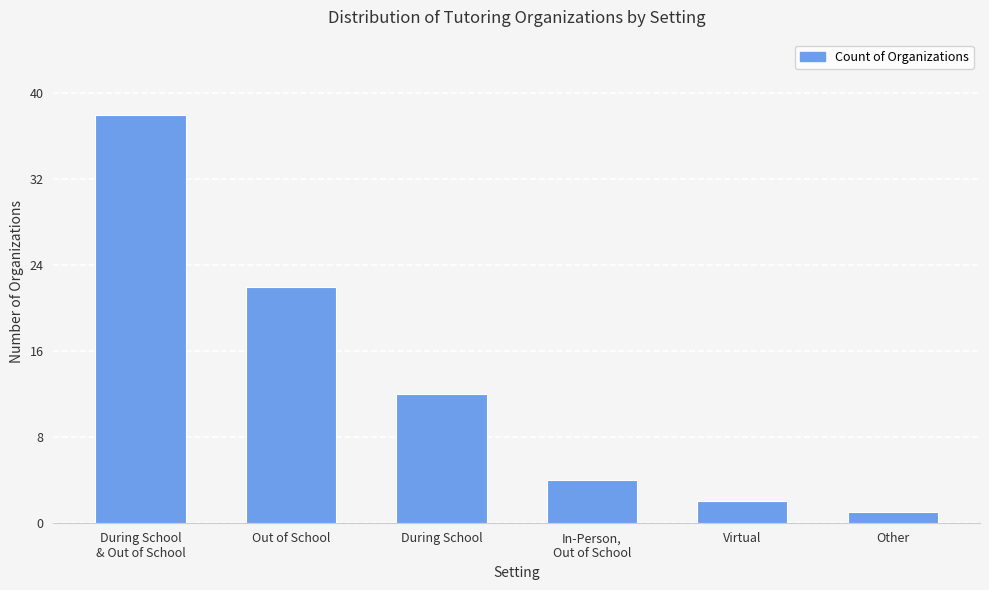

How many bars are there in total?

6